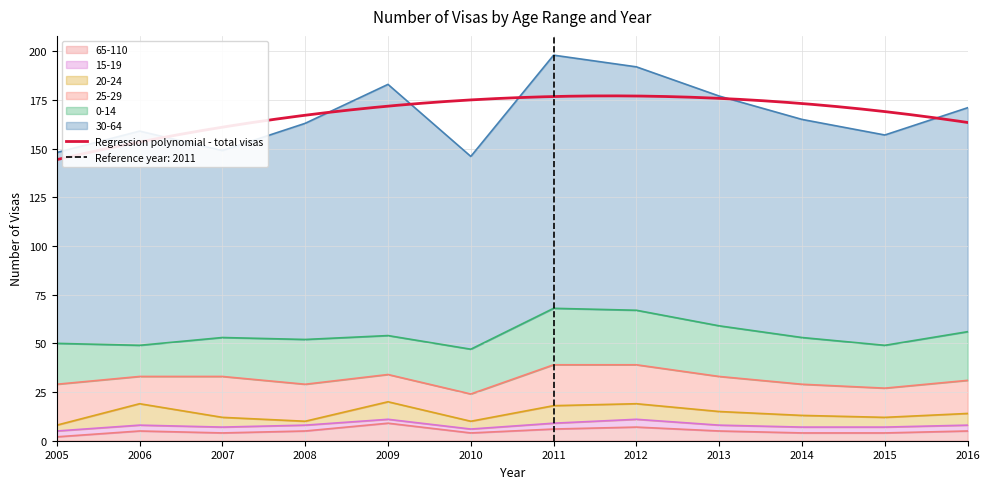

List the series in order of their peak value, lowest first.

15-19, 65-110, 20-24, 25-29, 0-14, 30-64